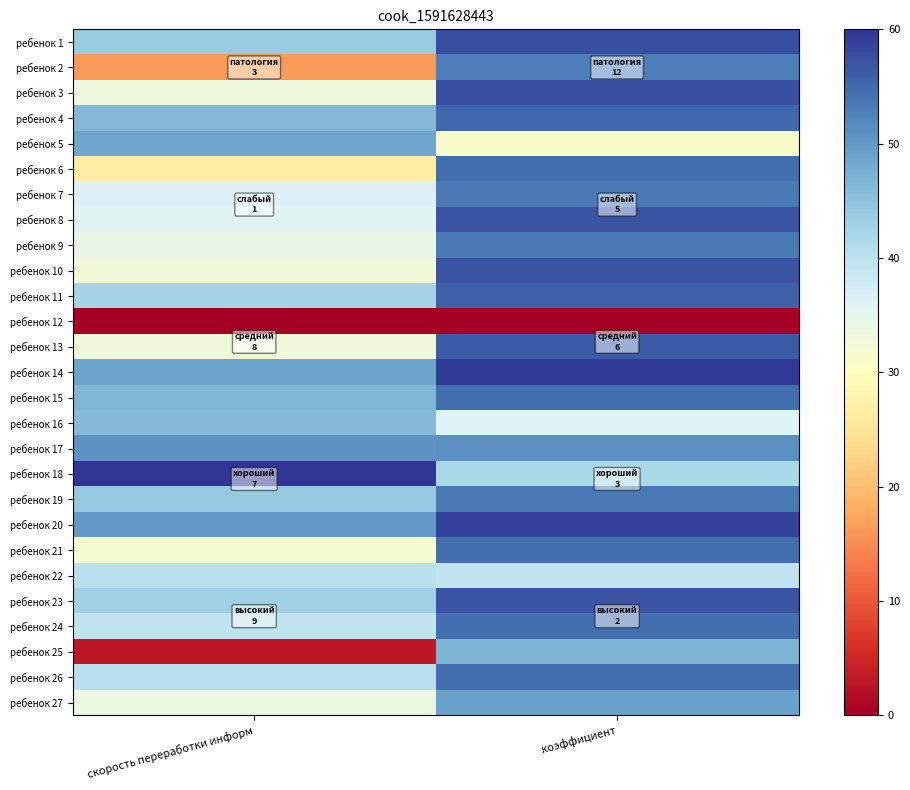

At which category is the sum across all series the highest?

коэффициент